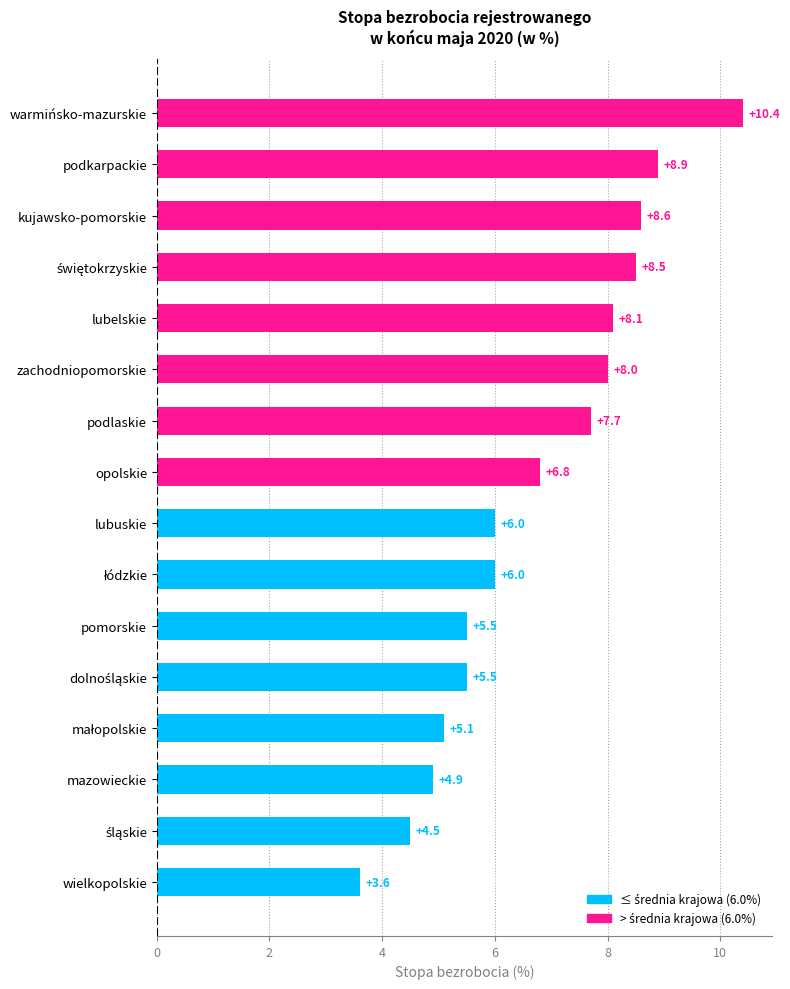

What is the approximate value at kujawsko-pomorskie?

8.6